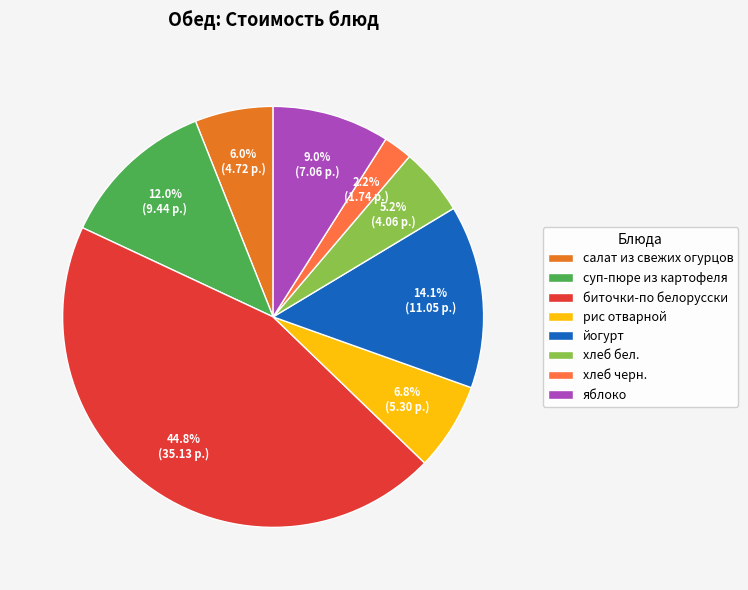

Which has a higher value, рис отварной or суп-пюре из картофеля?

суп-пюре из картофеля